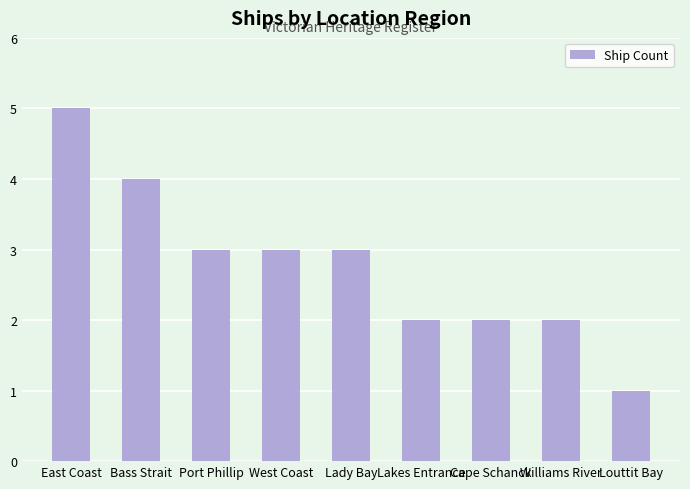

Is it true that the value at East Coast is 3?

False